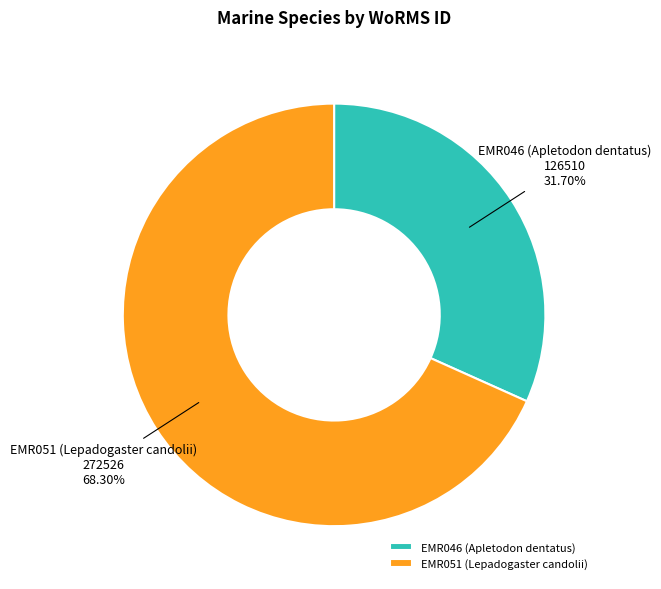

What percentage is NOT represented by EMR046 (Apletodon dentatus)?

68.3%